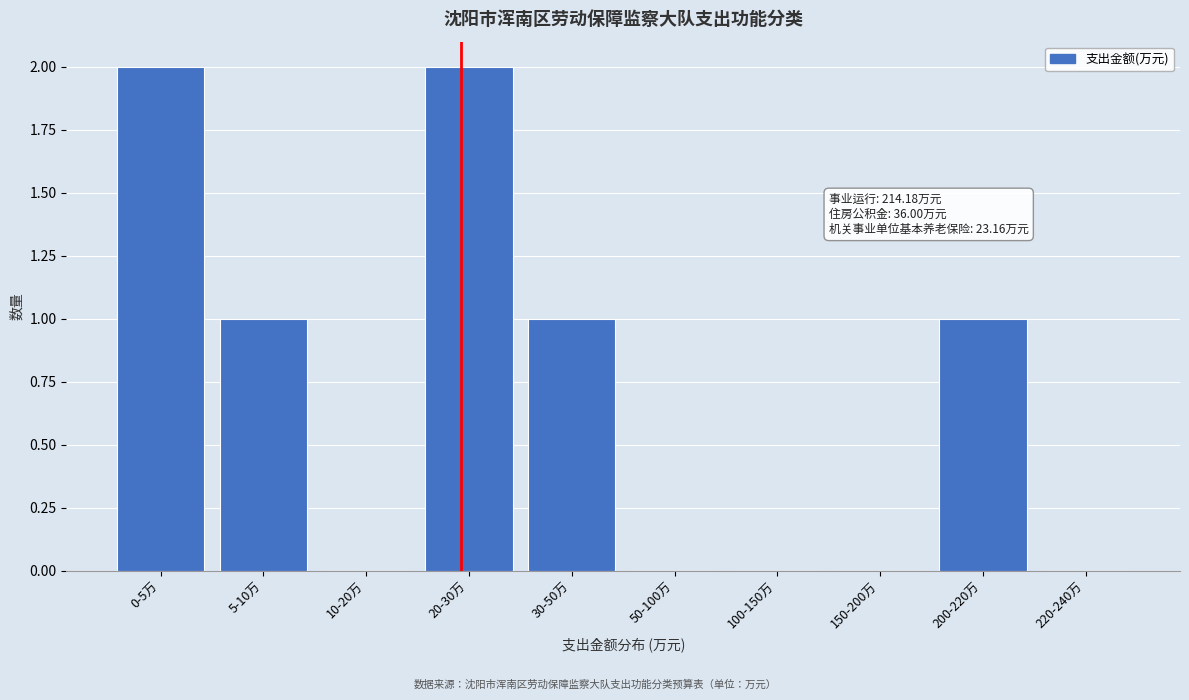

Reading right to left, extract all data points from this chart.

220-240万=0	200-220万=1	150-200万=0	100-150万=0	50-100万=0	30-50万=1	20-30万=2	10-20万=0	5-10万=1	0-5万=2